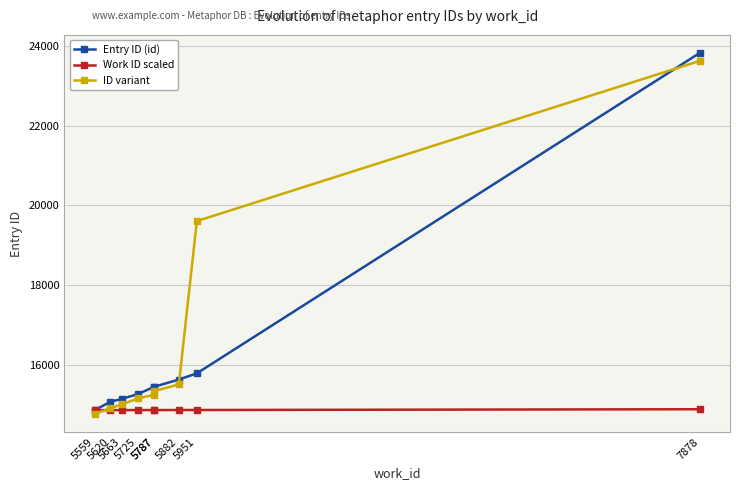

What value does the Entry ID (id) series have at 5787?

15441.0